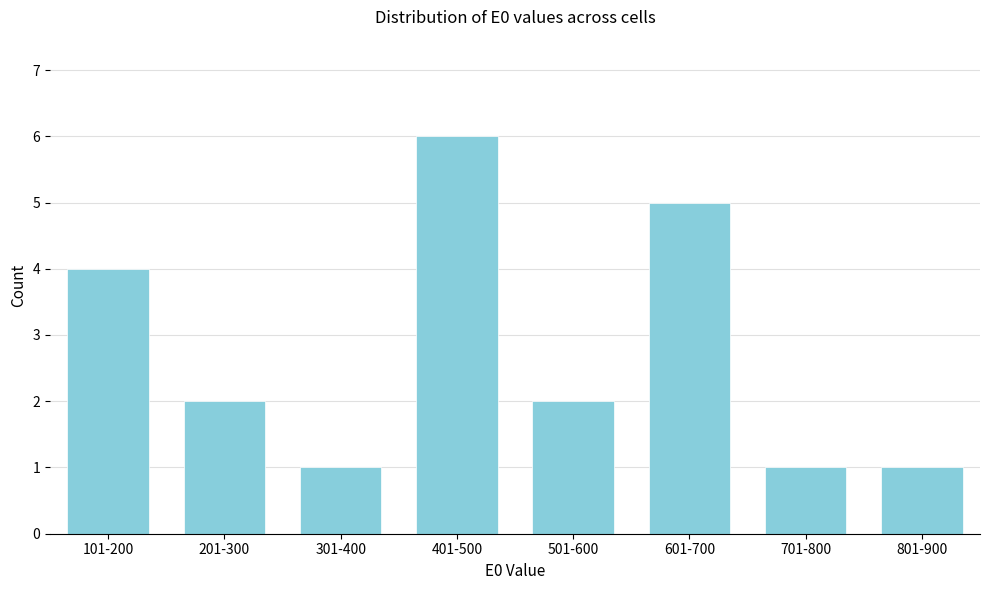

Reading left to right, transcribe all the data shown in this chart.

101-200=4	201-300=2	301-400=1	401-500=6	501-600=2	601-700=5	701-800=1	801-900=1